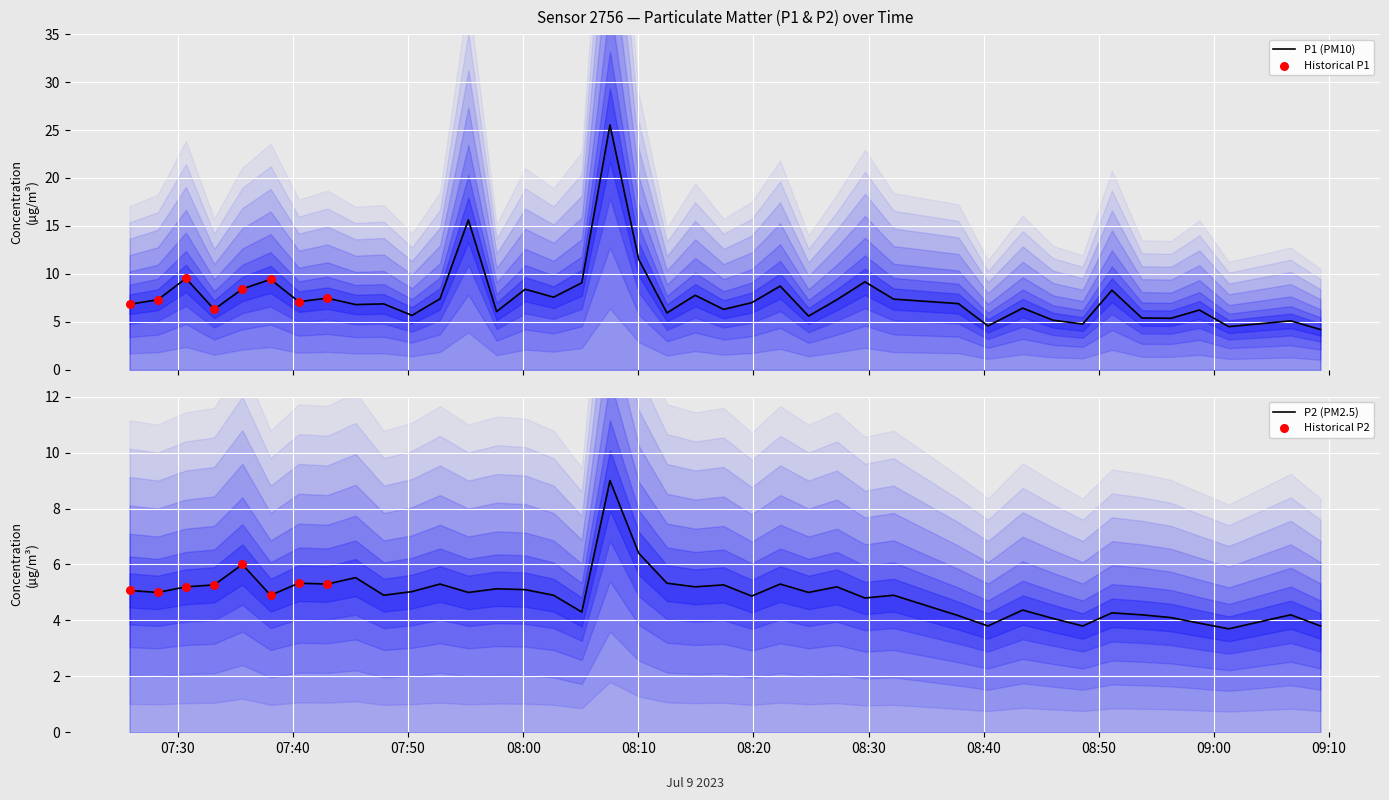

What is the total value across all series at 2023-07-09T08:53:44?

9.6